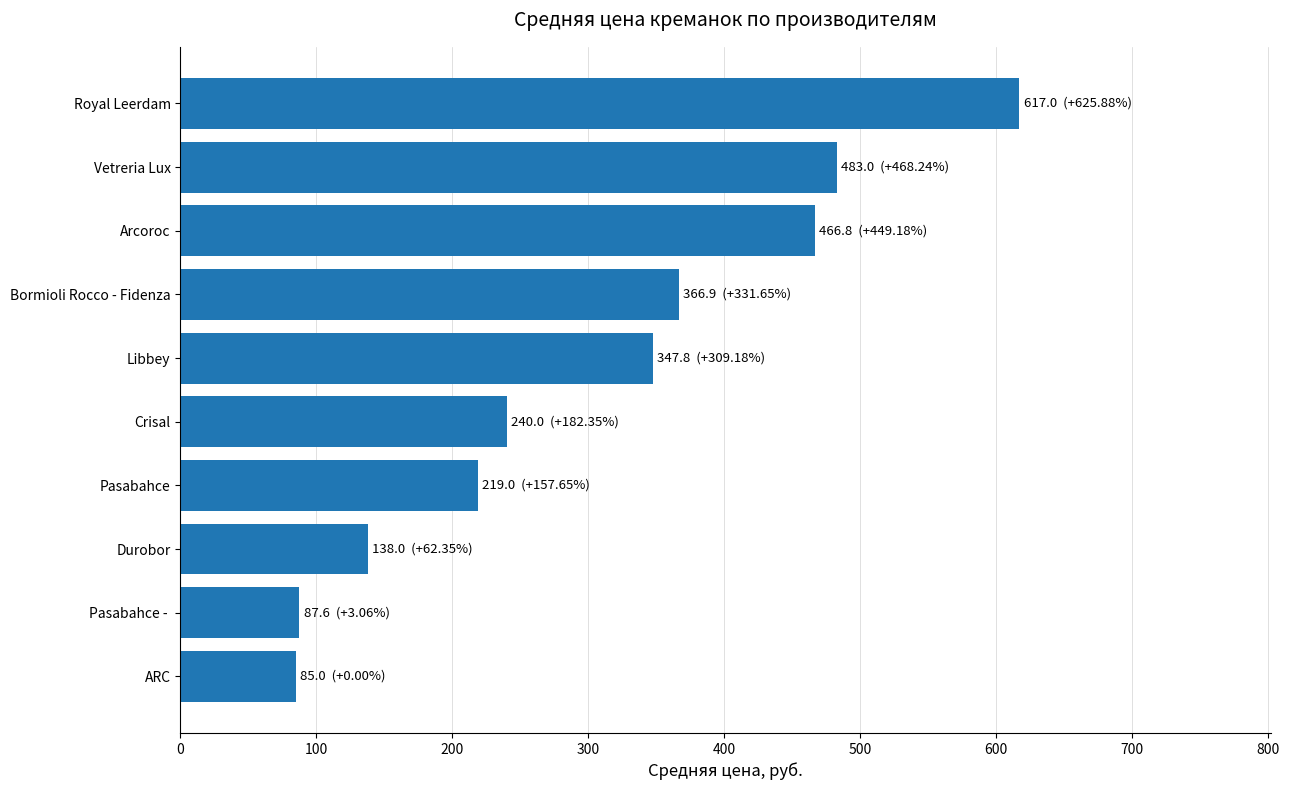

Approximately how many times larger is the value at Pasabahce -  compared to Pasabahce?

0.4